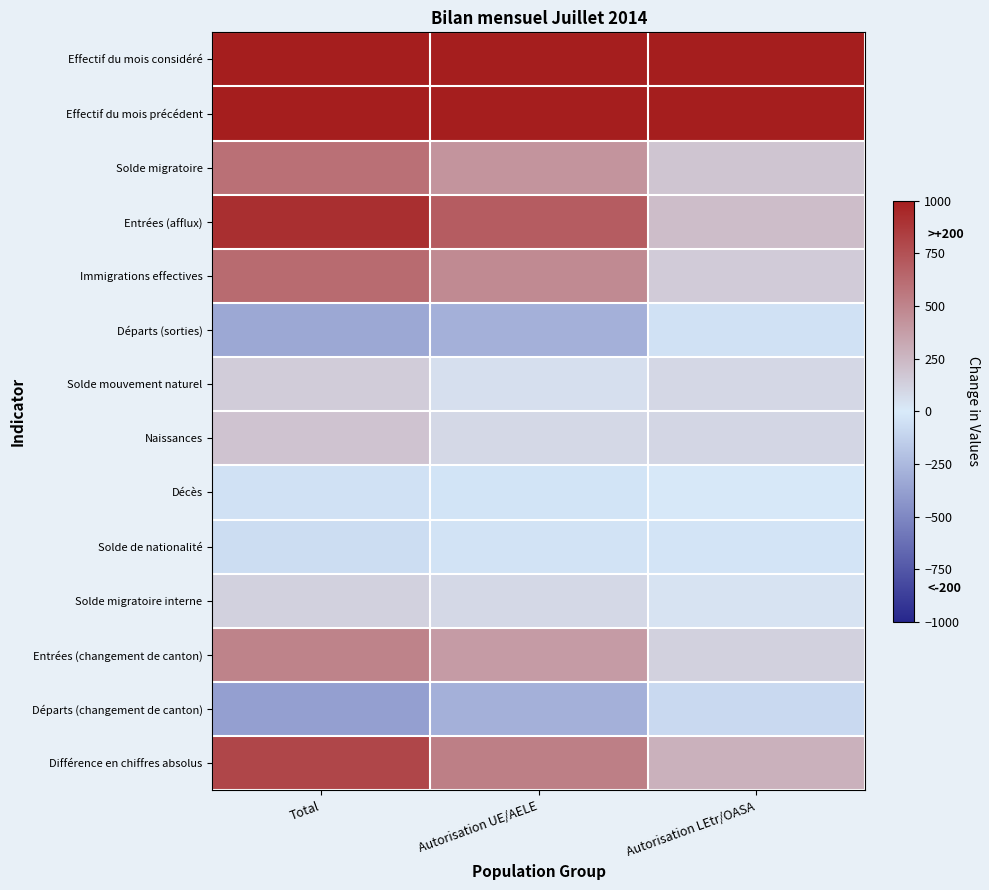

Which series has the largest total across all categories?

Effectif du mois considéré